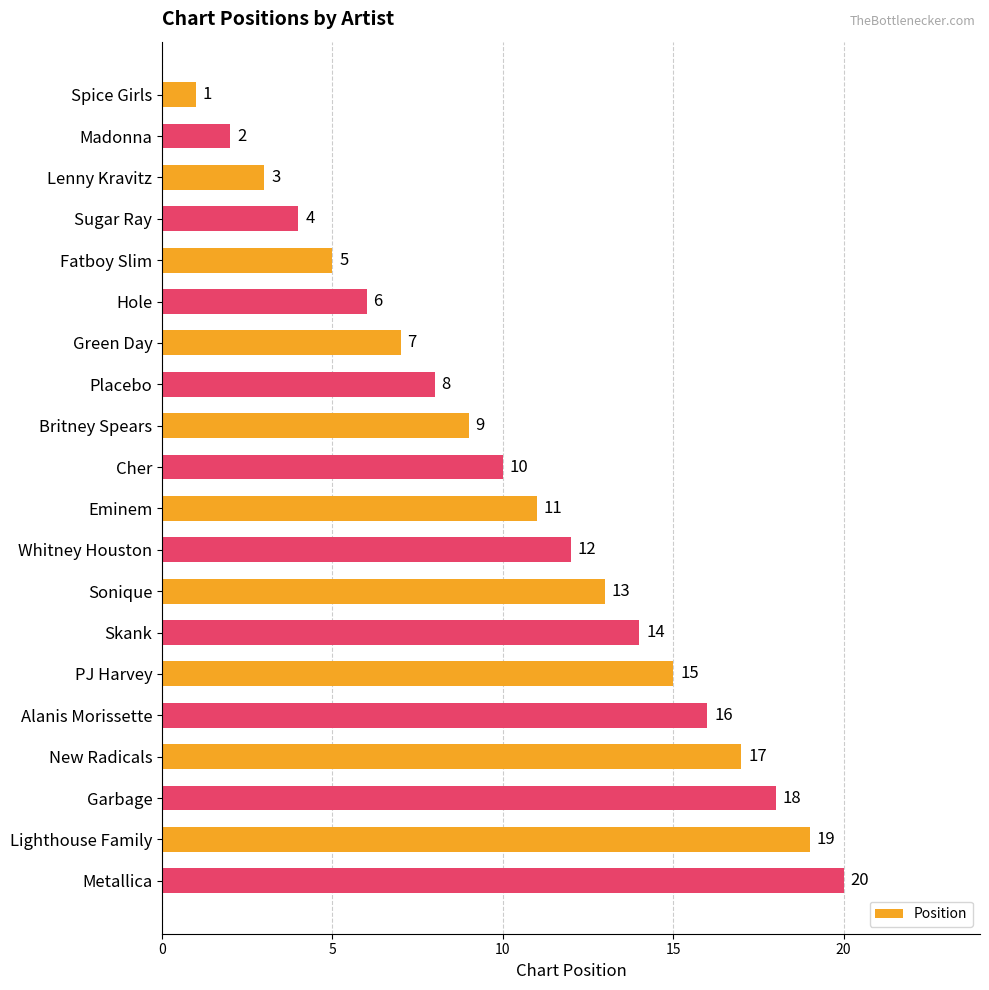

Where is the data nearest to the value 10?

Cher